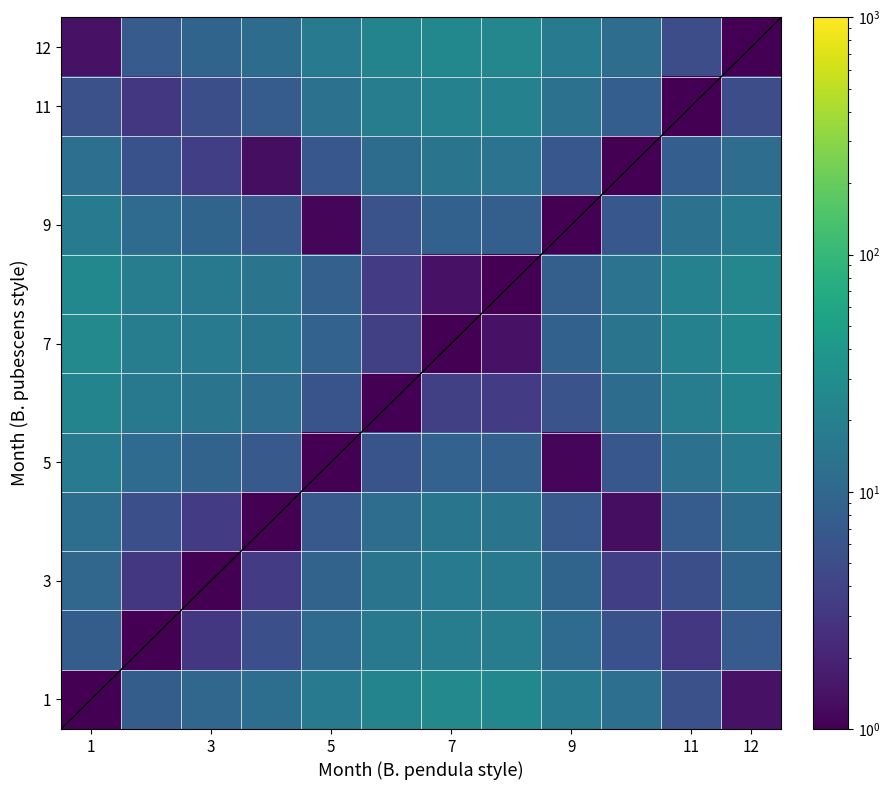

How many distinct data groups are displayed?

12